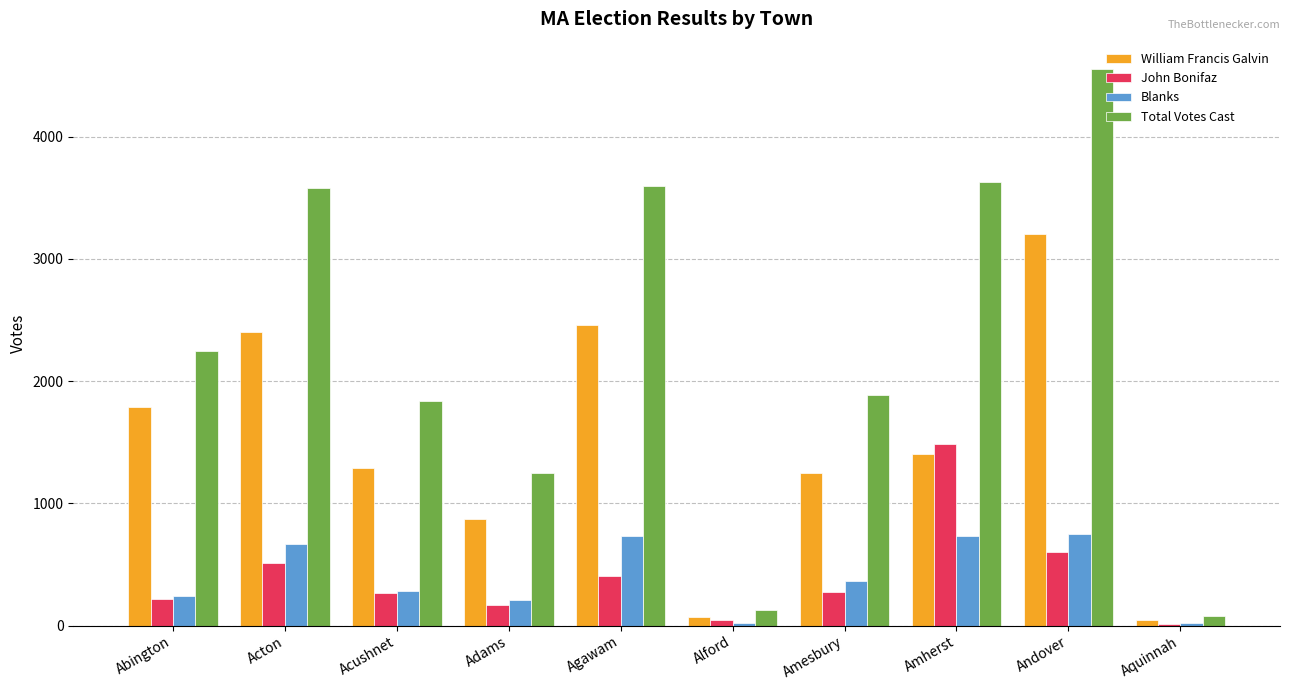

What are all the series names shown in the legend?

William Francis Galvin, John Bonifaz, Blanks, Total Votes Cast